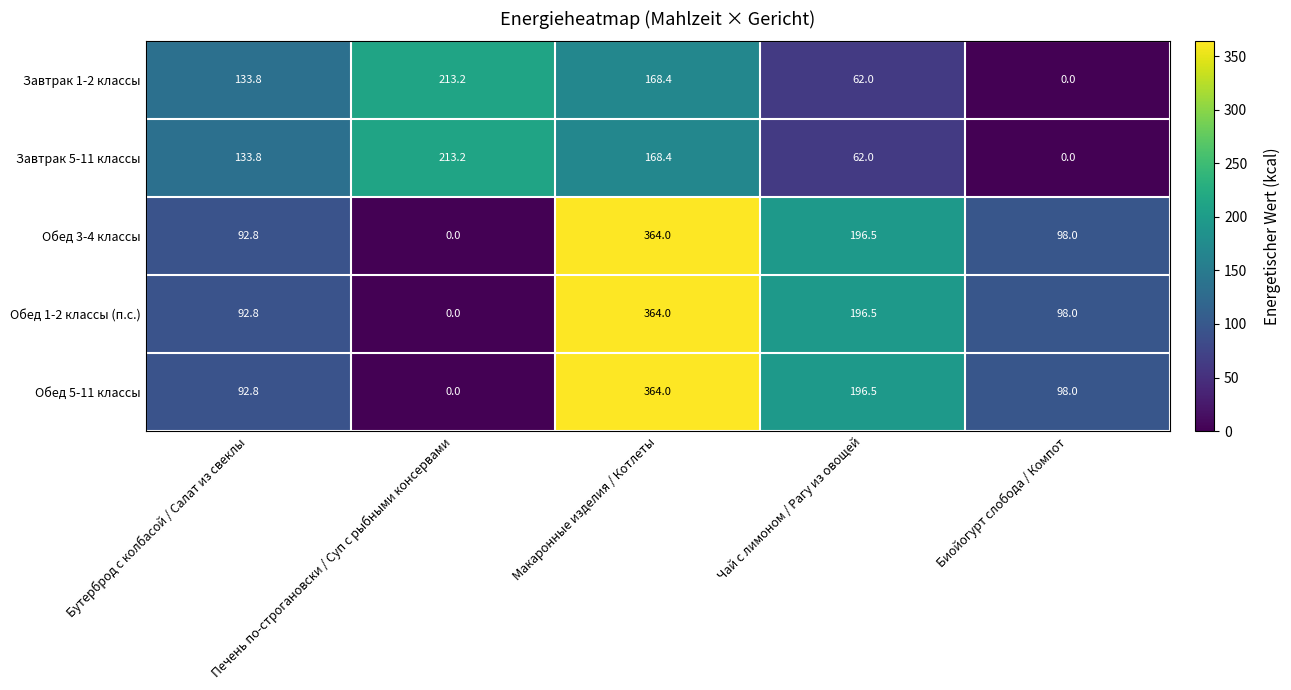

What is the difference between the Завтрак 1-2 классы values at Чай с лимоном / Рагу из овощей and Печень по-строгановски / Суп с рыбными консервами?

151.2